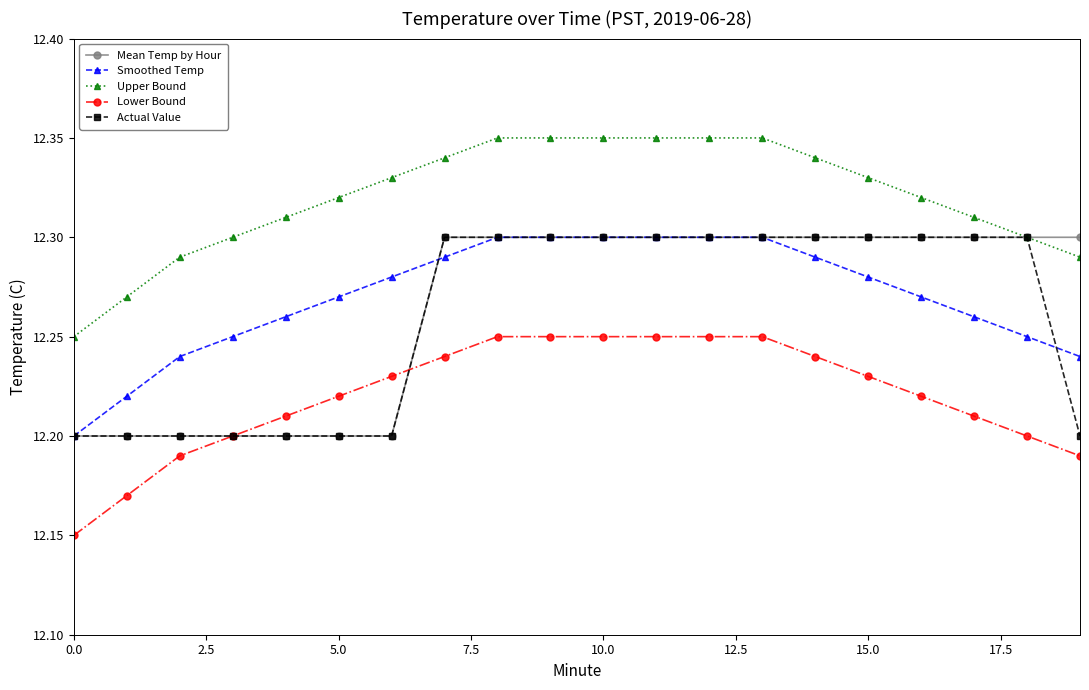

What is the difference between the maximum and minimum values in the Actual Value series?

0.1